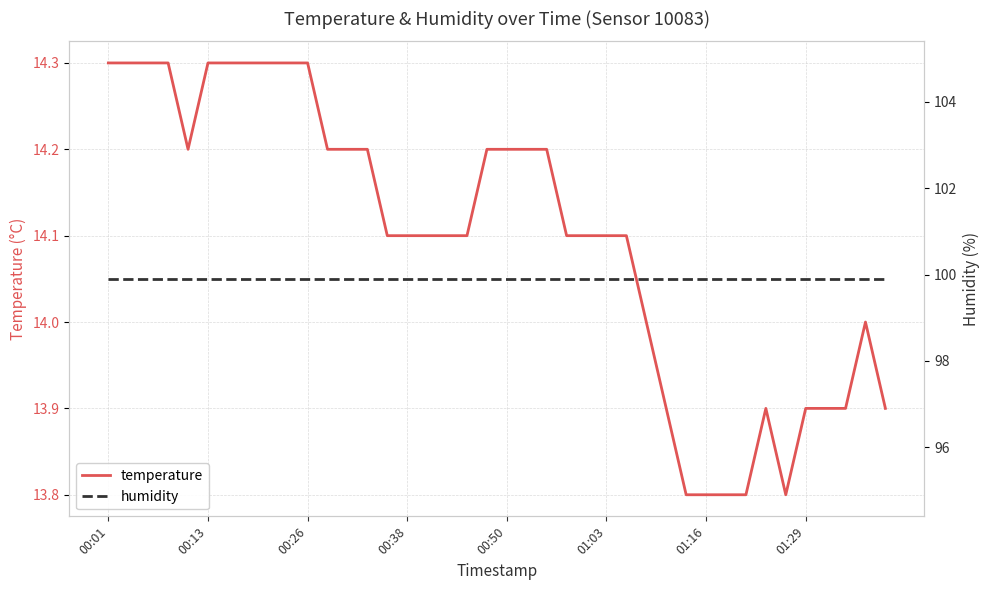

What is the highest value of the temperature series?

14.3